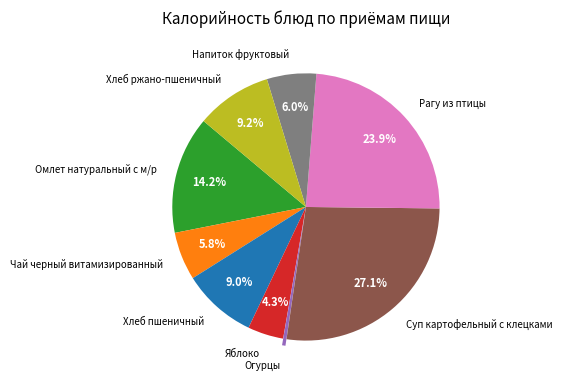

To the nearest percent, what is the difference between the largest and smallest slice percentages?

27%